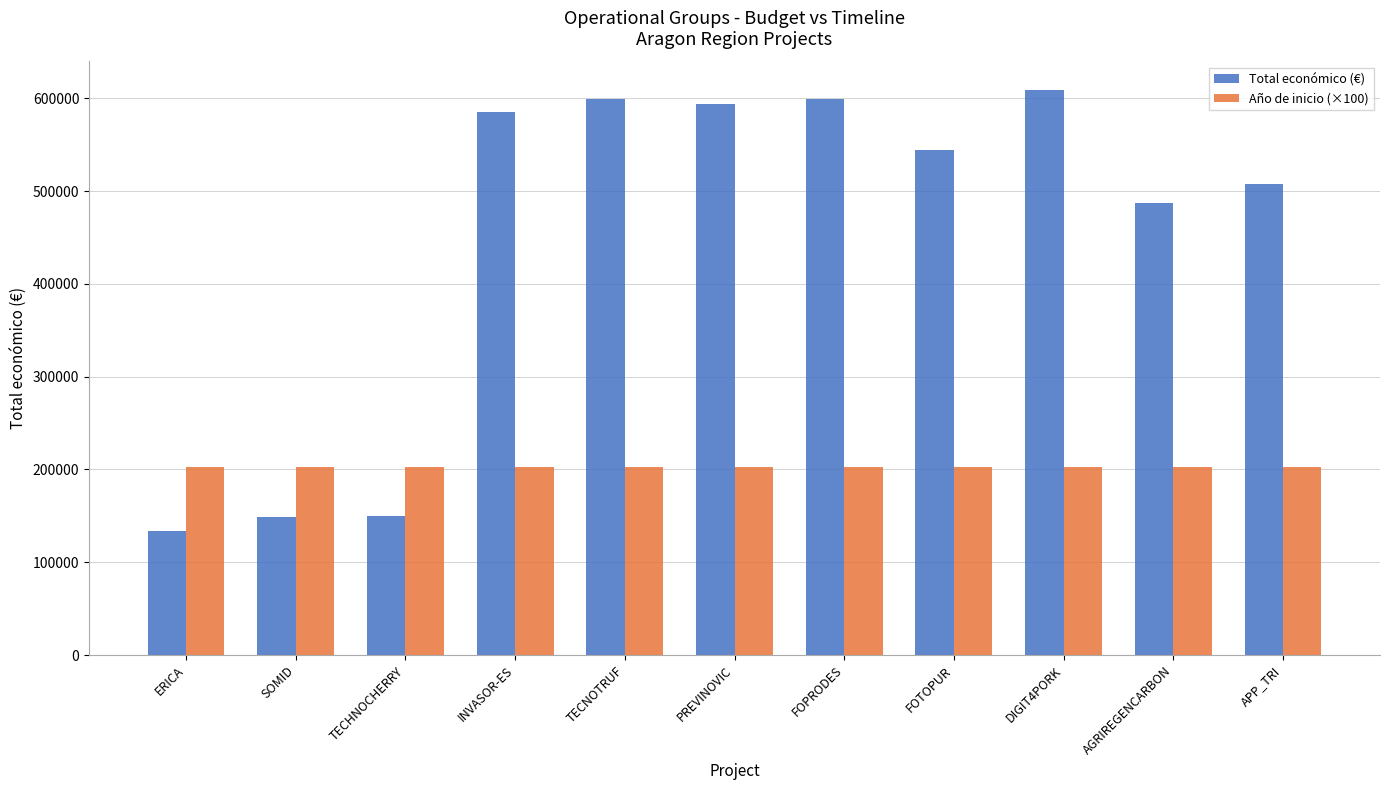

At TECHNOCHERRY, list the series in order from largest to smallest.

Año de inicio (×100), Total económico (€)